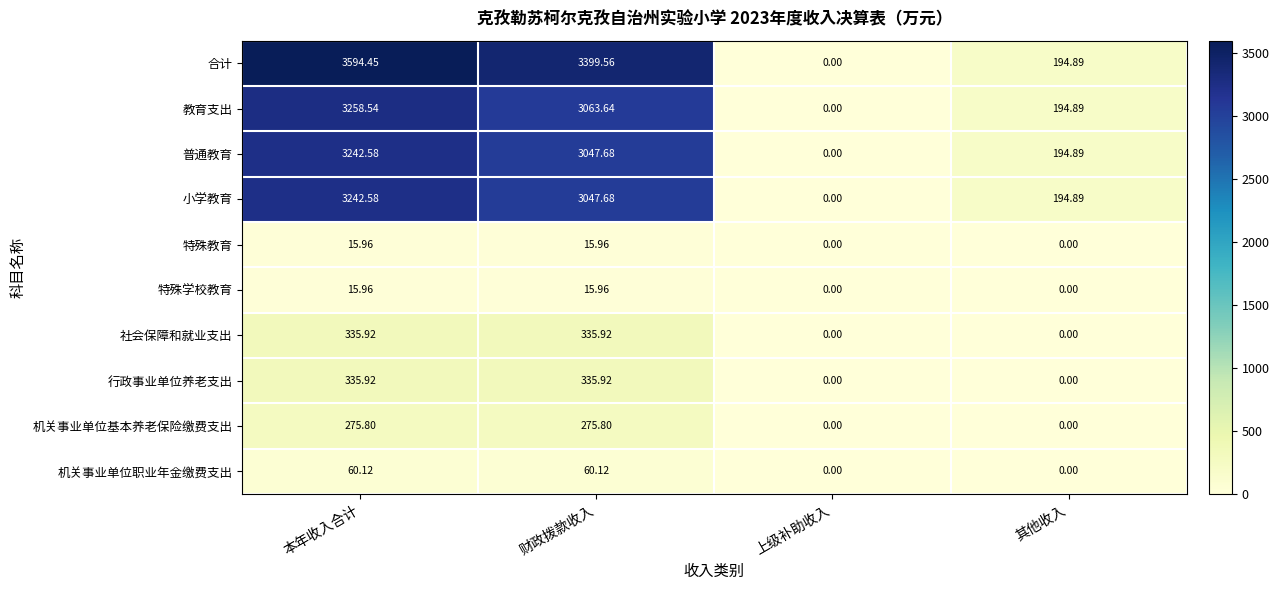

At which label does 机关事业单位基本养老保险缴费支出 first exceed 275?

本年收入合计